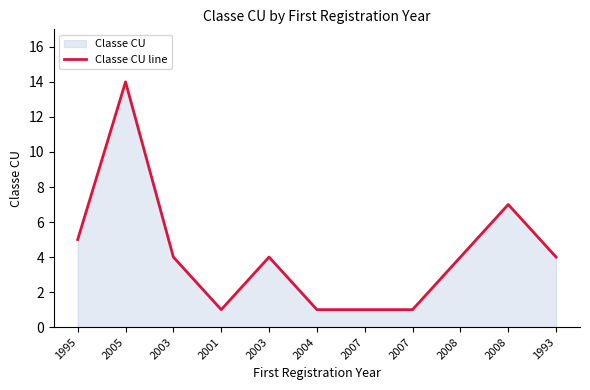

How many lines are shown in the chart?

1